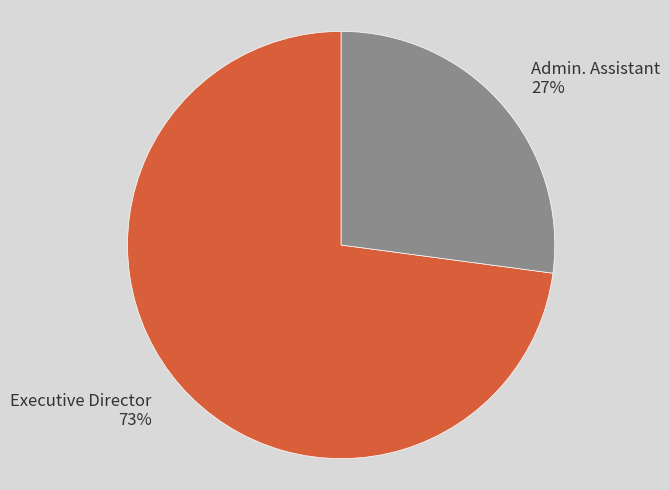

Is it true that Admin. Assistant is 22% of the pie?

False